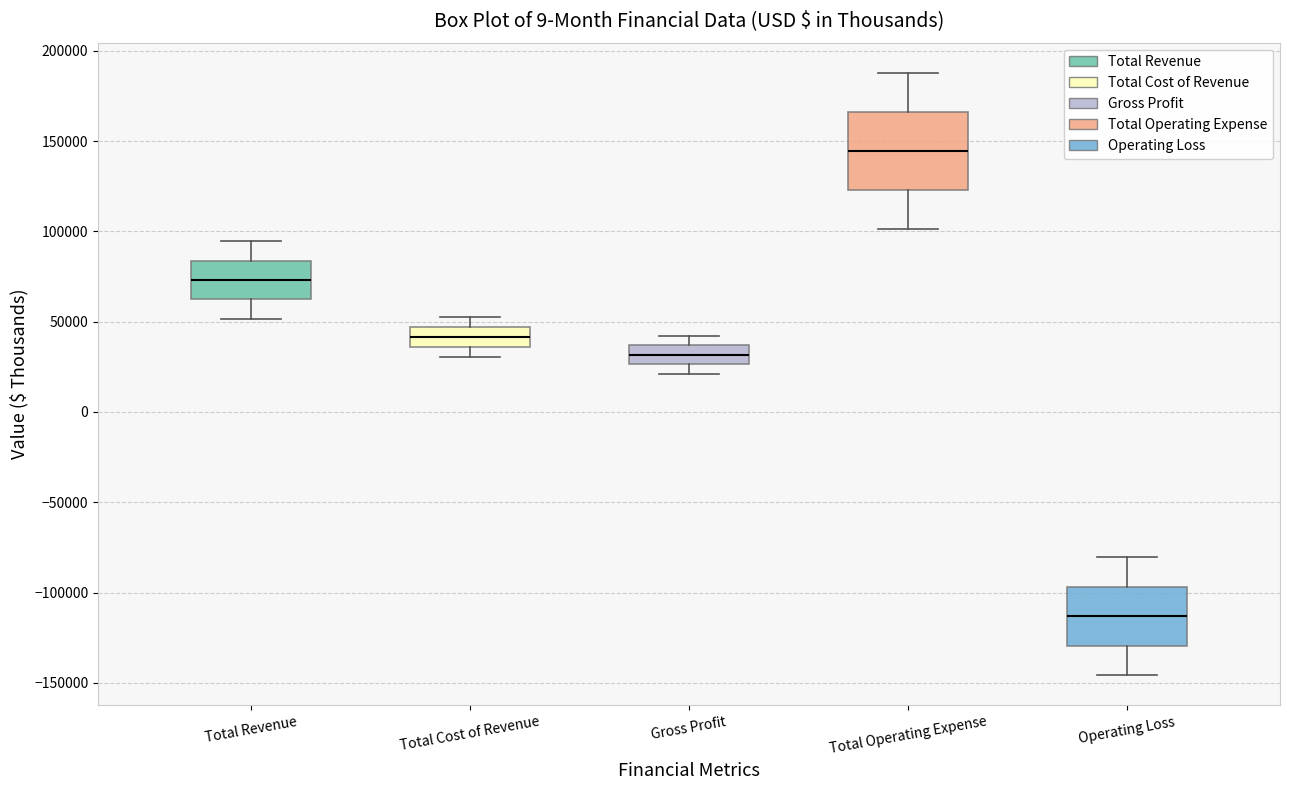

Reading left to right, read every box against the y-axis: the position of its median line, the range the box covers, and the ends of its whiskers. The values are not printed on the chart, so give them approximately, as read against the axis.

Total Revenue: median 75000, box 60000 to 85000, whiskers 50000 to 95000
Total Cost of Revenue: median 40000, box 35000 to 45000, whiskers 30000 to 50000
Gross Profit: median 30000, box 25000 to 35000, whiskers 20000 to 40000
Total Operating Expense: median 145000, box 125000 to 165000, whiskers 100000 to 190000
Operating Loss: median -115000, box -130000 to -95000, whiskers -145000 to -80000